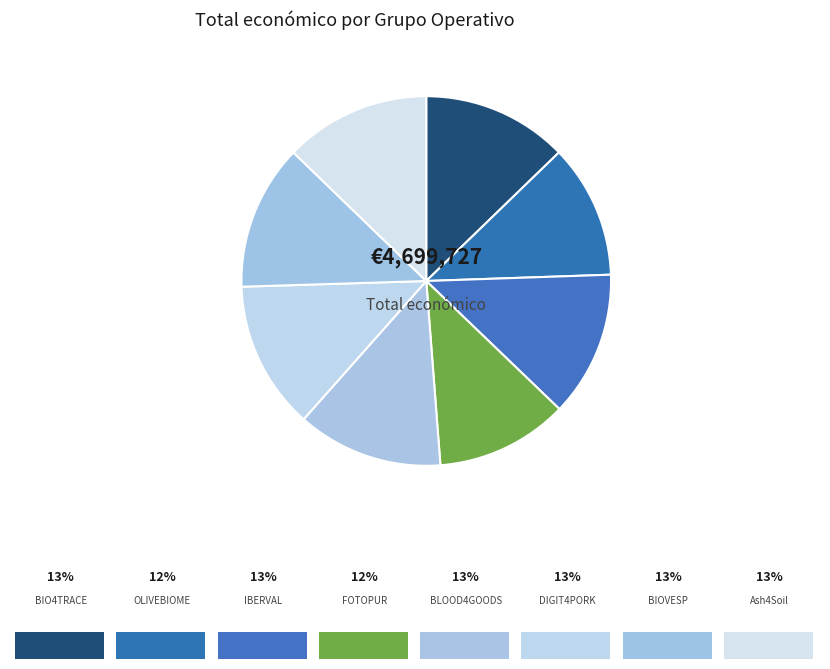

How many segments does this pie chart have?

8